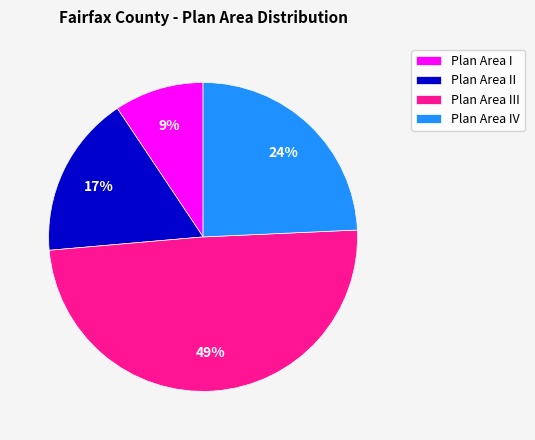

Does Plan Area I represent more than half of the total?

No